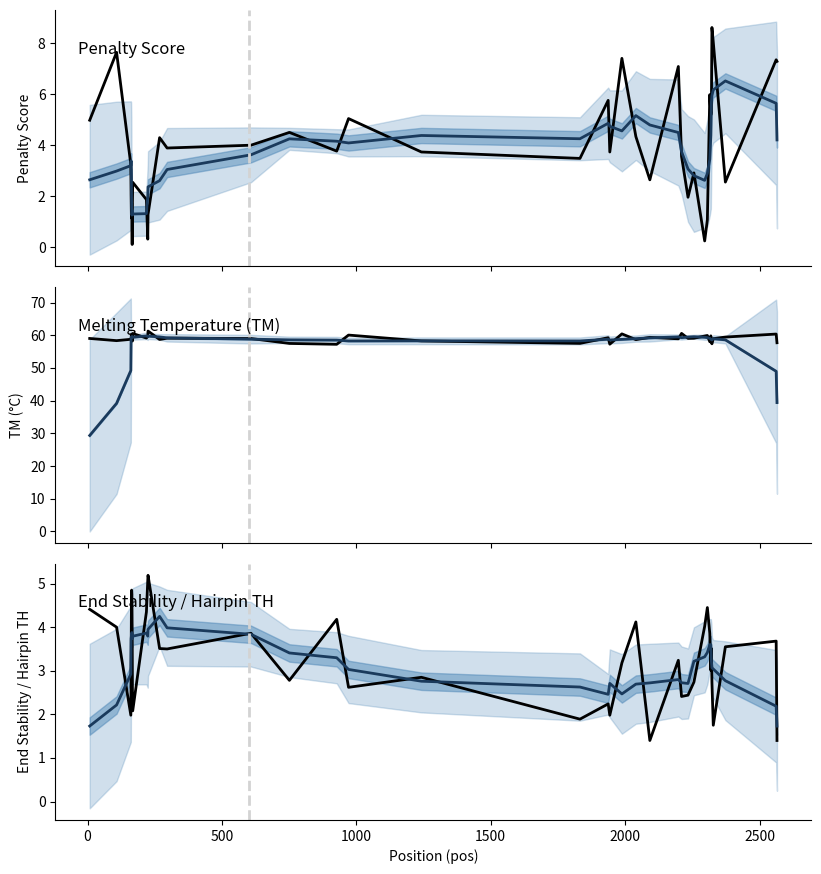

Reading left to right, extract all data points from this chart.

Penalty Score: 5.0	7.7	3.2	2.1	1.3	1.1	1.2	0.1	1.8	2.5	1.9	0.3	1.3	4.3	3.9	4.0	4.5	3.8	5.0	3.7	3.5	5.8	3.7	7.4	4.3	2.6	7.1	3.6	2.0	2.9	0.2	1.1	6.0	5.2	5.3	8.6	8.1	2.6	7.4	7.3
Melting Temperature (TM): 59.0	58.3	58.8	58.9	60.3	59.9	58.8	59.9	58.2	60.5	59.1	59.7	61.3	58.7	59.1	59.0	57.5	57.2	60.0	58.3	57.5	59.2	57.3	60.4	58.7	59.4	58.9	60.6	59.0	59.1	59.8	59.9	58.0	59.8	57.7	57.4	58.9	59.4	60.4	57.7
End Stability: 4.4	4.0	2.0	2.9	4.3	4.8	4.8	3.9	2.6	2.1	4.3	5.1	5.2	3.5	3.5	3.9	2.8	4.2	2.6	2.9	1.9	2.2	2.0	3.2	4.1	1.4	3.2	2.4	2.4	2.7	4.0	4.5	3.9	3.0	3.5	2.7	1.8	3.5	3.7	1.4